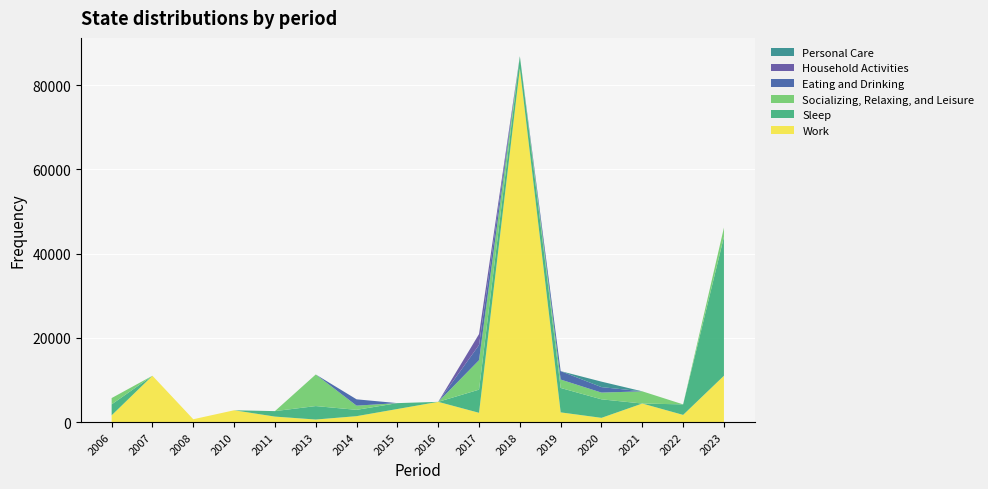

Reading right to left, extract all data points from this chart.

Work: 11000	1700	4400	1000	2300	84000	2200	4800	3100	1400	600	1300	2800	670	11000	1600
Sleep: 33000	2500	0	4400	5800	2900	5500	0	1400	1500	3200	1300	0	0	0	2600
Socializing, Relaxing, and Leisure: 2200	0	2900	1600	2000	0	7000	0	0	1000	7500	0	0	0	0	1500
Eating and Drinking: 0	0	0	1300	2000	0	3600	0	0	1500	0	0	0	0	0	0
Household Activities: 0	0	0	0	0	0	2600	0	0	0	0	0	0	0	0	0
Personal Care: 0	0	0	1300	0	0	0	0	0	0	0	0	0	0	0	0